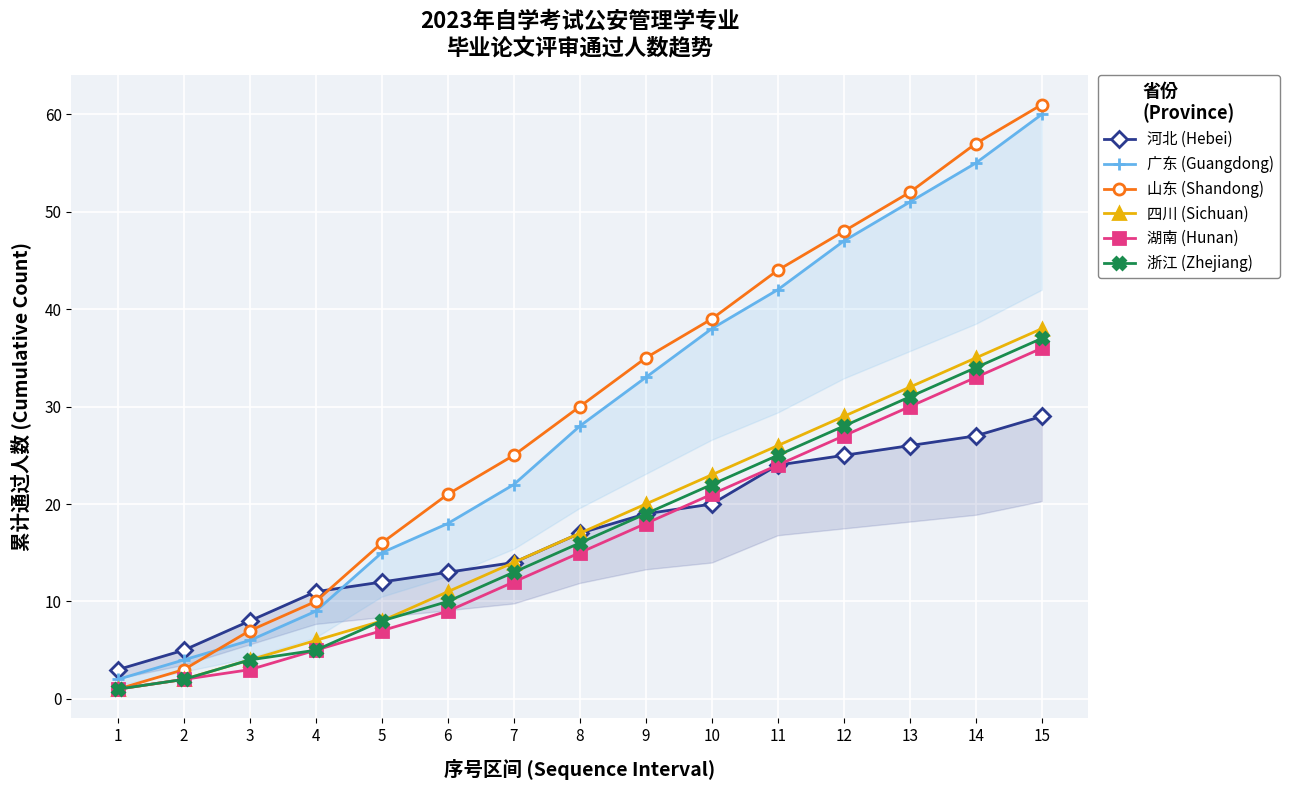

What is the sum of the 浙江 (Zhejiang) values at 6 and 13?

41